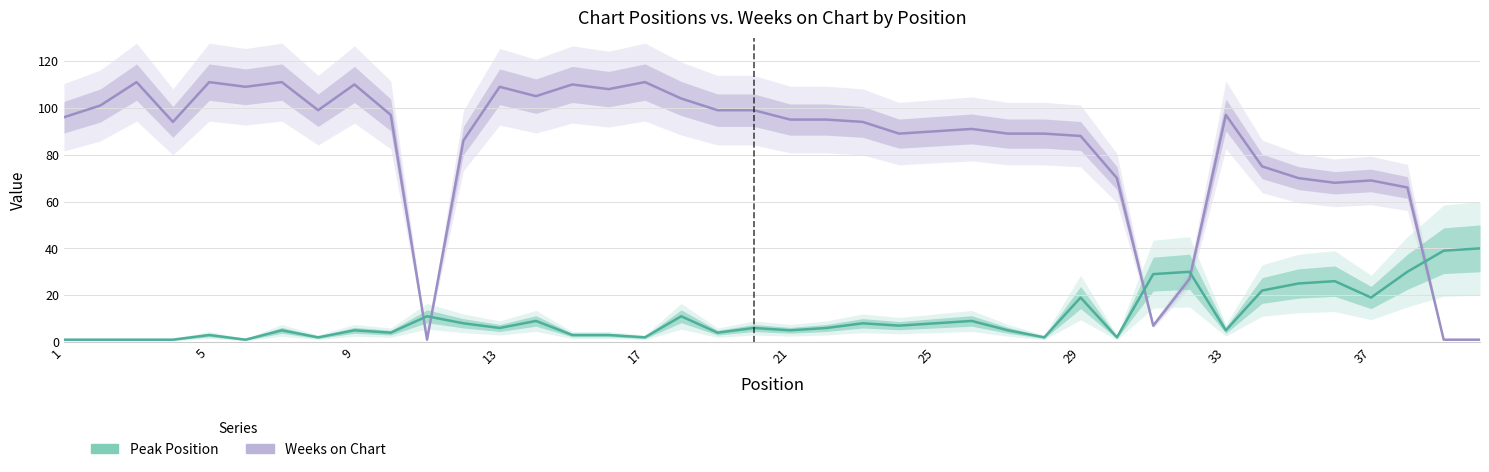

What is the sum of all Weeks on Chart values?

3342